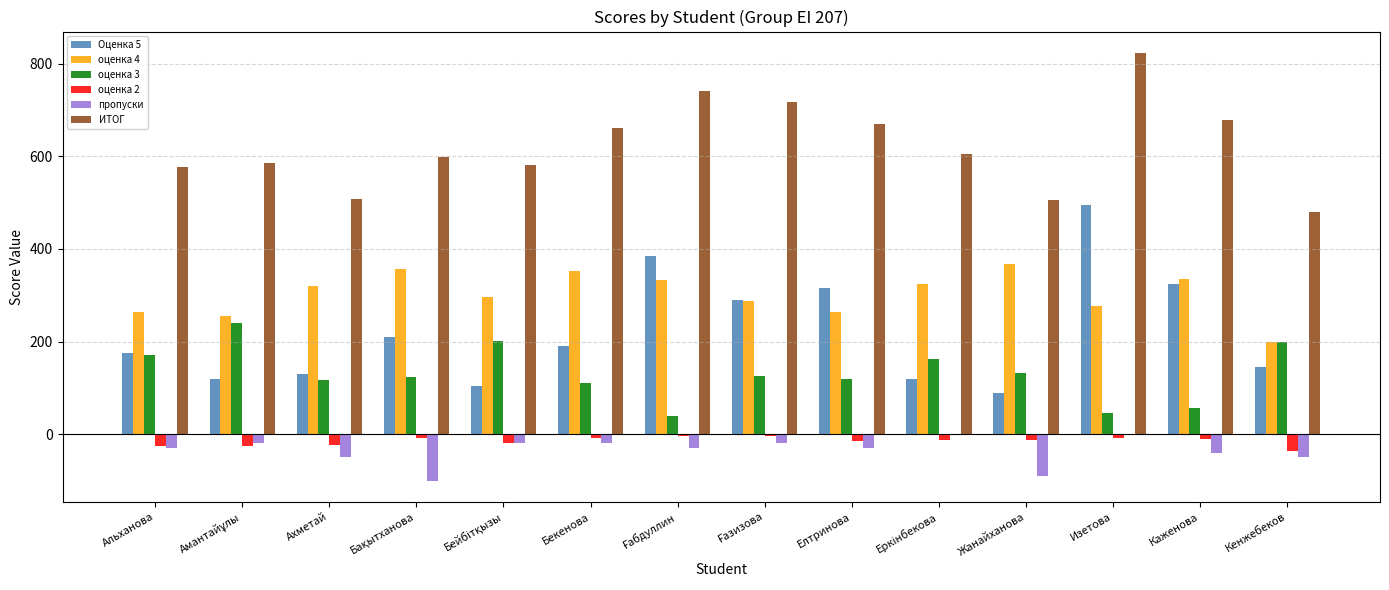

The value of ИТОГ at Изетова is 1178. True or false?

False